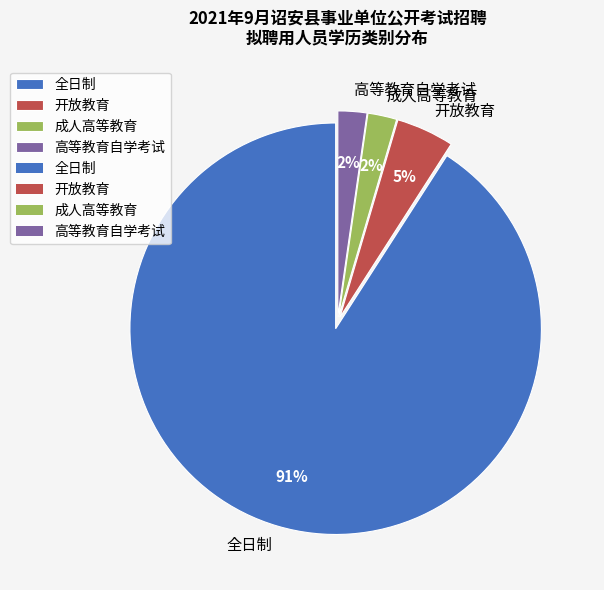

Does any single category account for the majority?

Yes